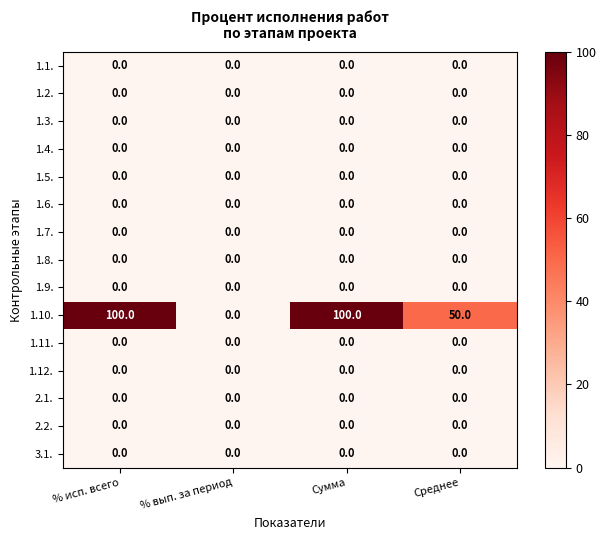

Between % исп. всего and Среднее, which series saw the biggest shift?

1.10.